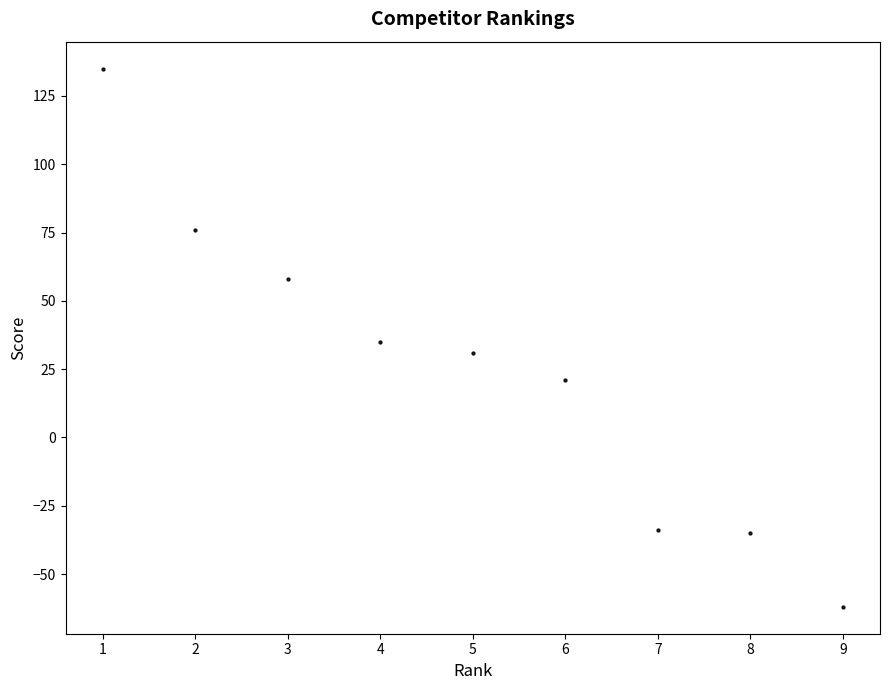

What is the range of X values (max minus min)?

8